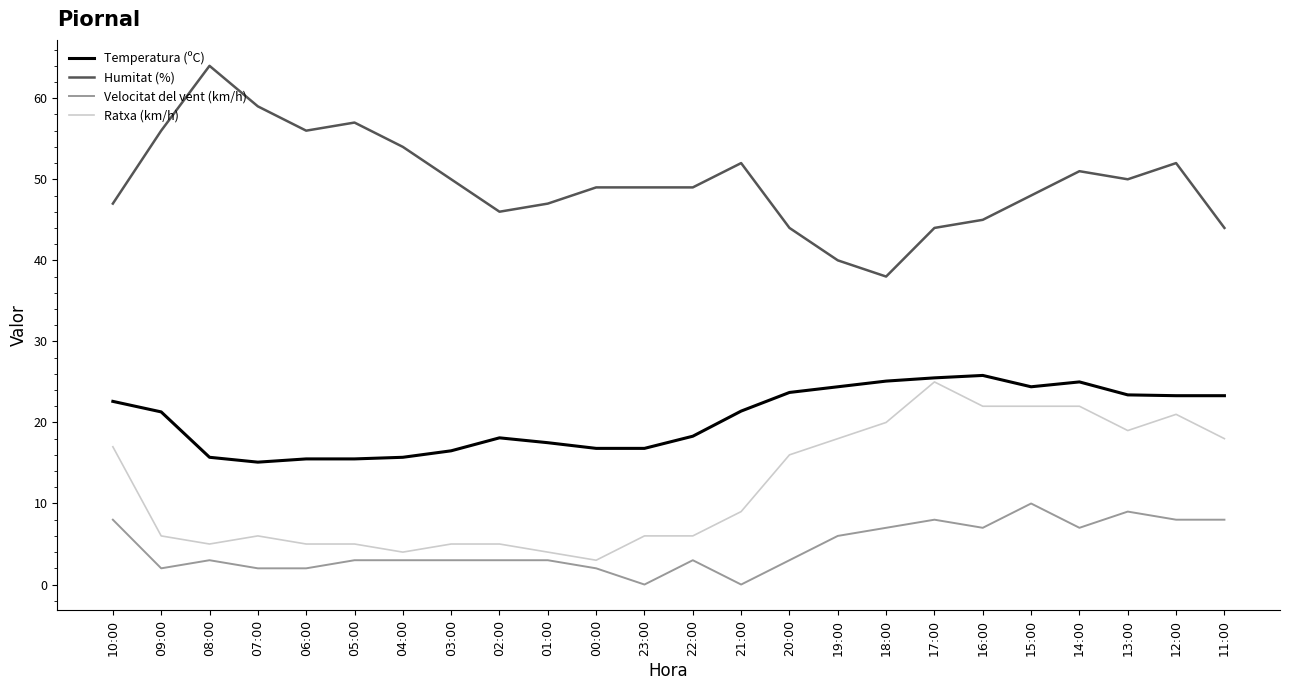

What is the average value of the Humitat (%) series?

49.6